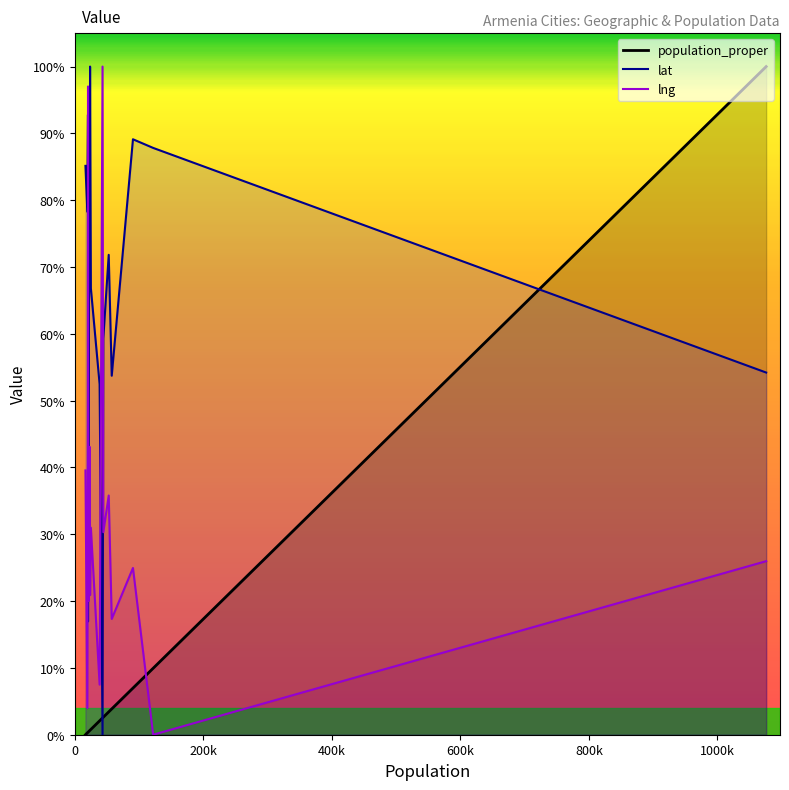

The population_proper series shows 1.0 at 1075800. True or false?

True